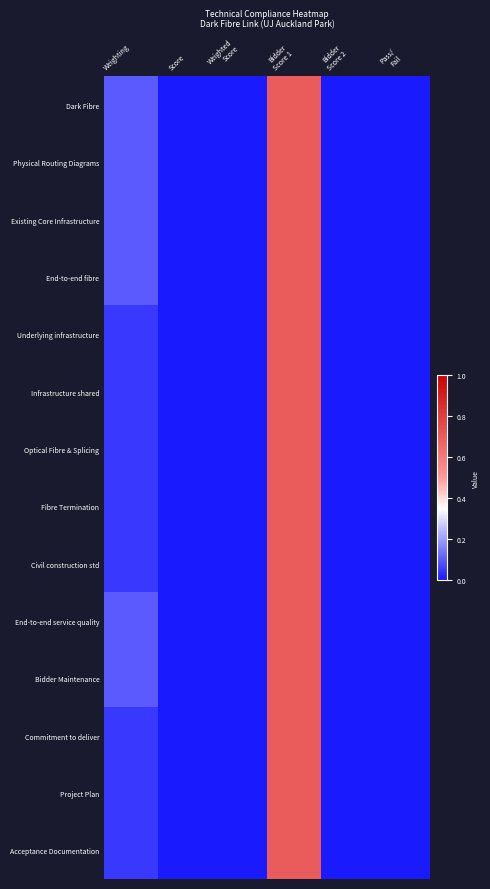

At which category is the sum across all series the highest?

Bidder
Score 1